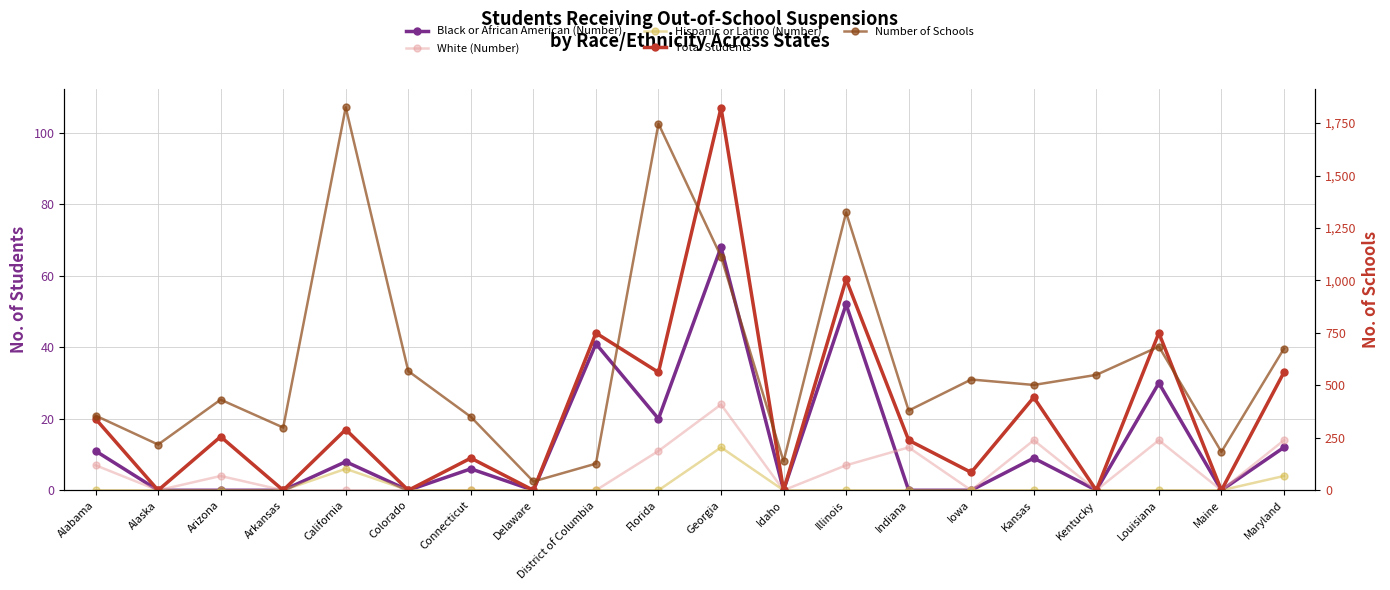

What is the value of the Black or African American (Number) point at the 5th from the left?

8